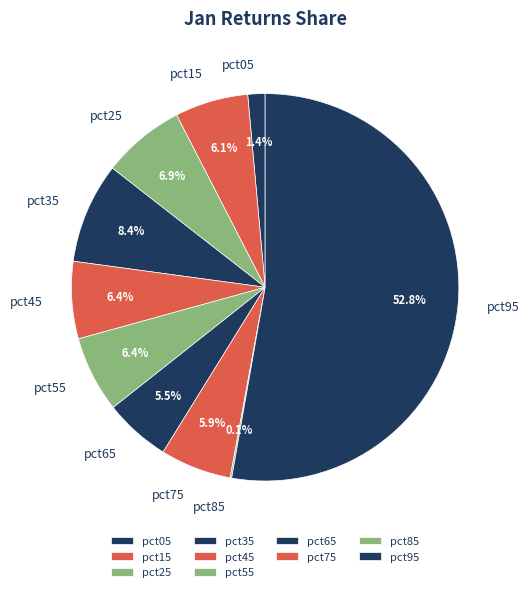

How much of the chart is everything except pct45?

93.6%